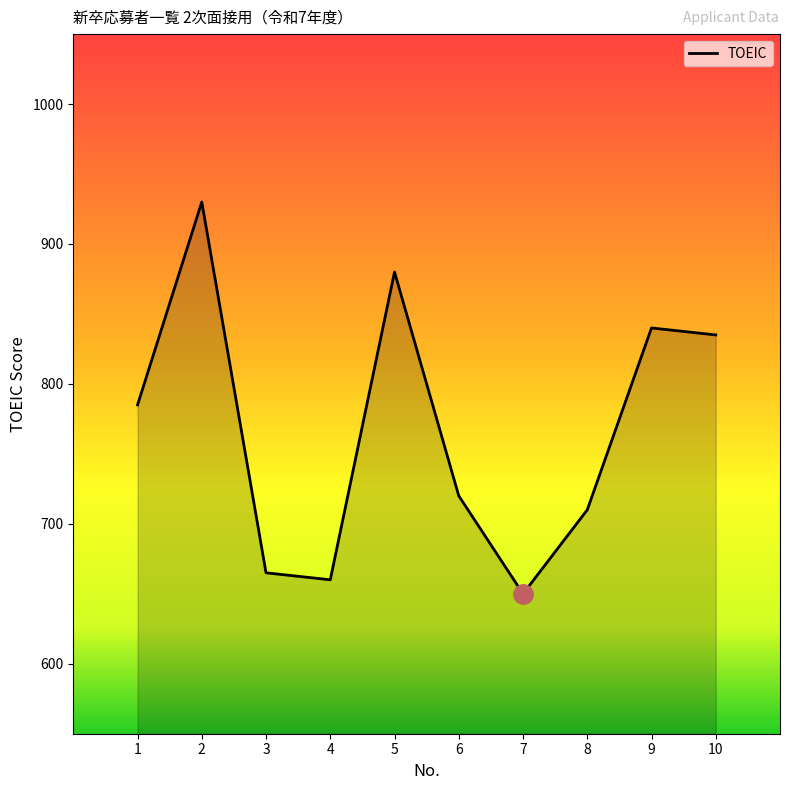

What is the approximate value at 2, to the nearest 5?

930